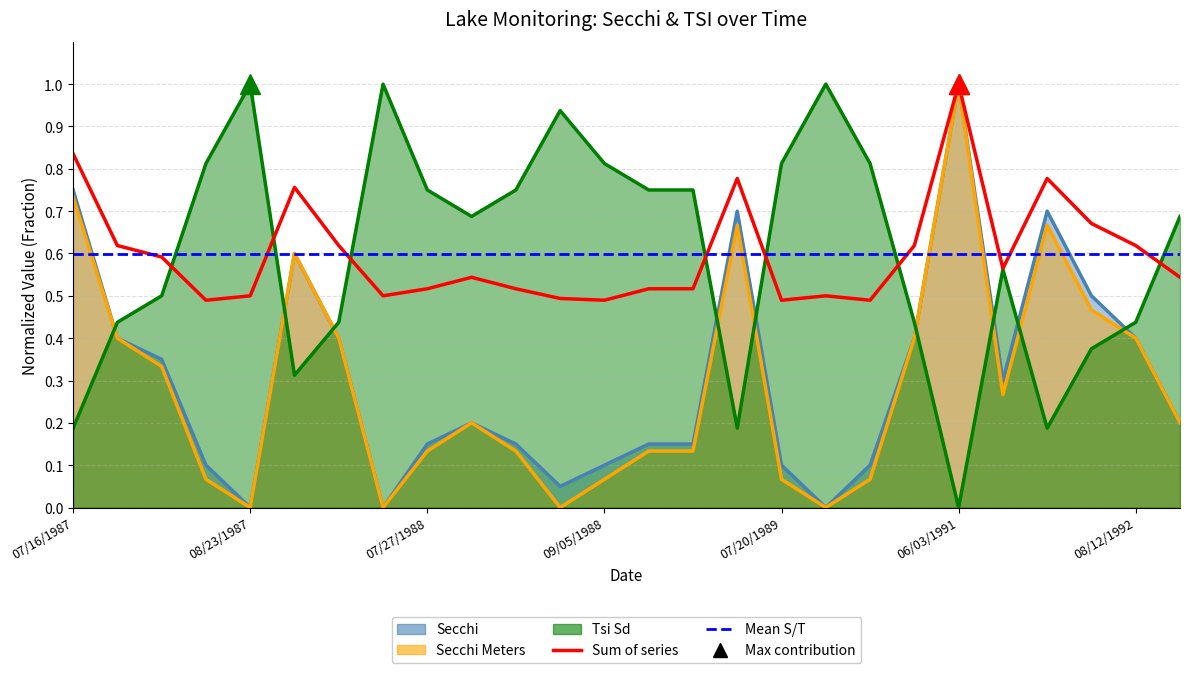

The Secchi series shows 0.0 at 08/09/1989. True or false?

True